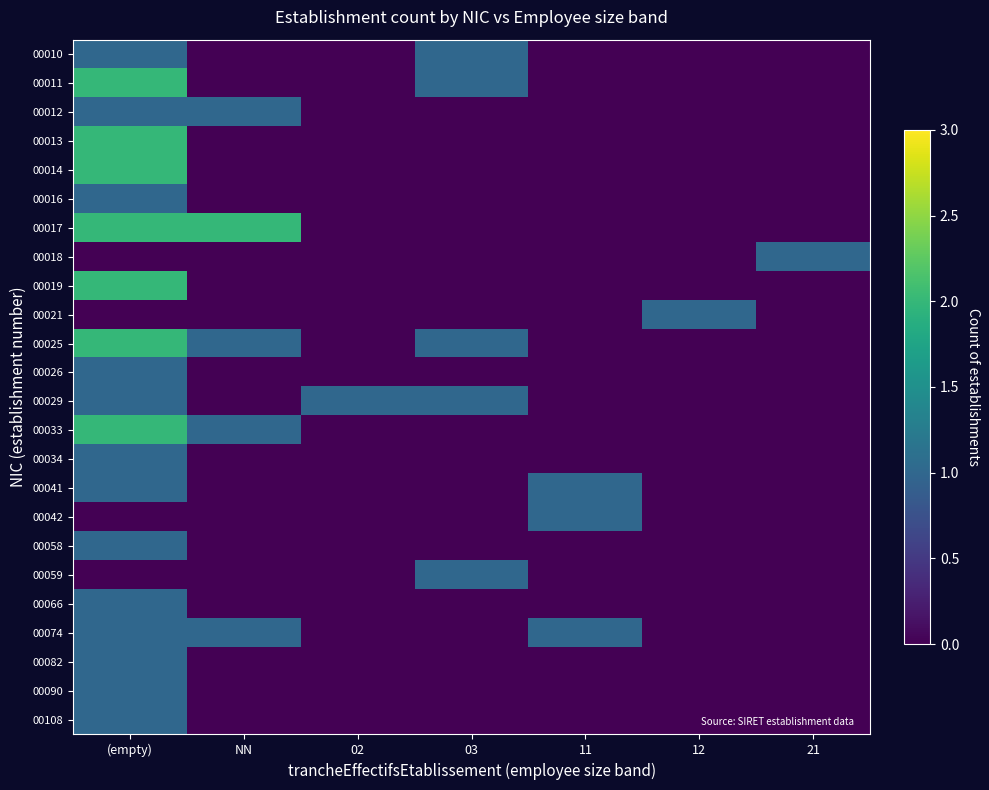

Rank the series at NN from lowest to highest value.

00010, 00011, 00013, 00014, 00016, 00018, 00019, 00021, 00026, 00029, 00034, 00041, 00042, 00058, 00059, 00066, 00082, 00090, 00108, 00012, 00025, 00033, 00074, 00017